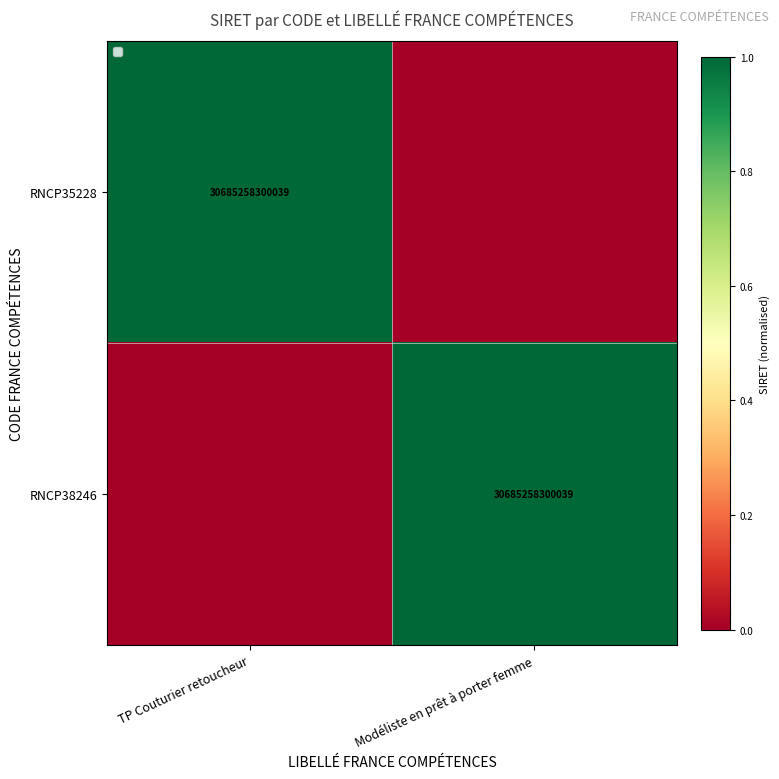

Which label corresponds to the smallest value in the chart?

Modéliste en prêt à porter femme